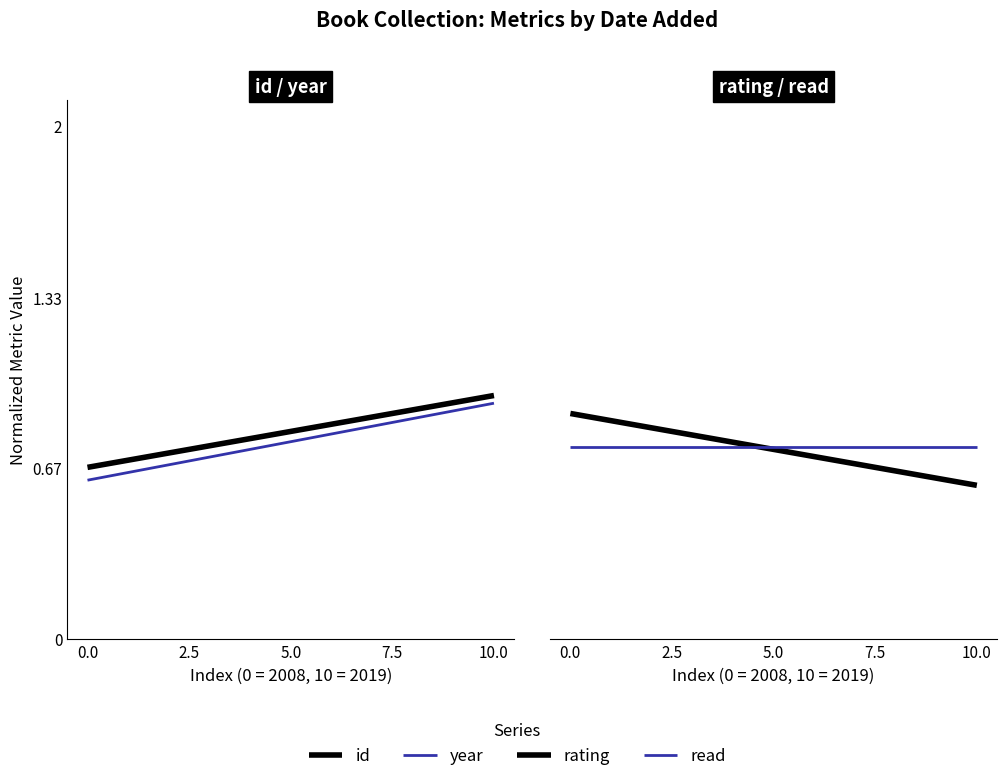

Which has a higher value, 0.0 or 2.5?

2.5